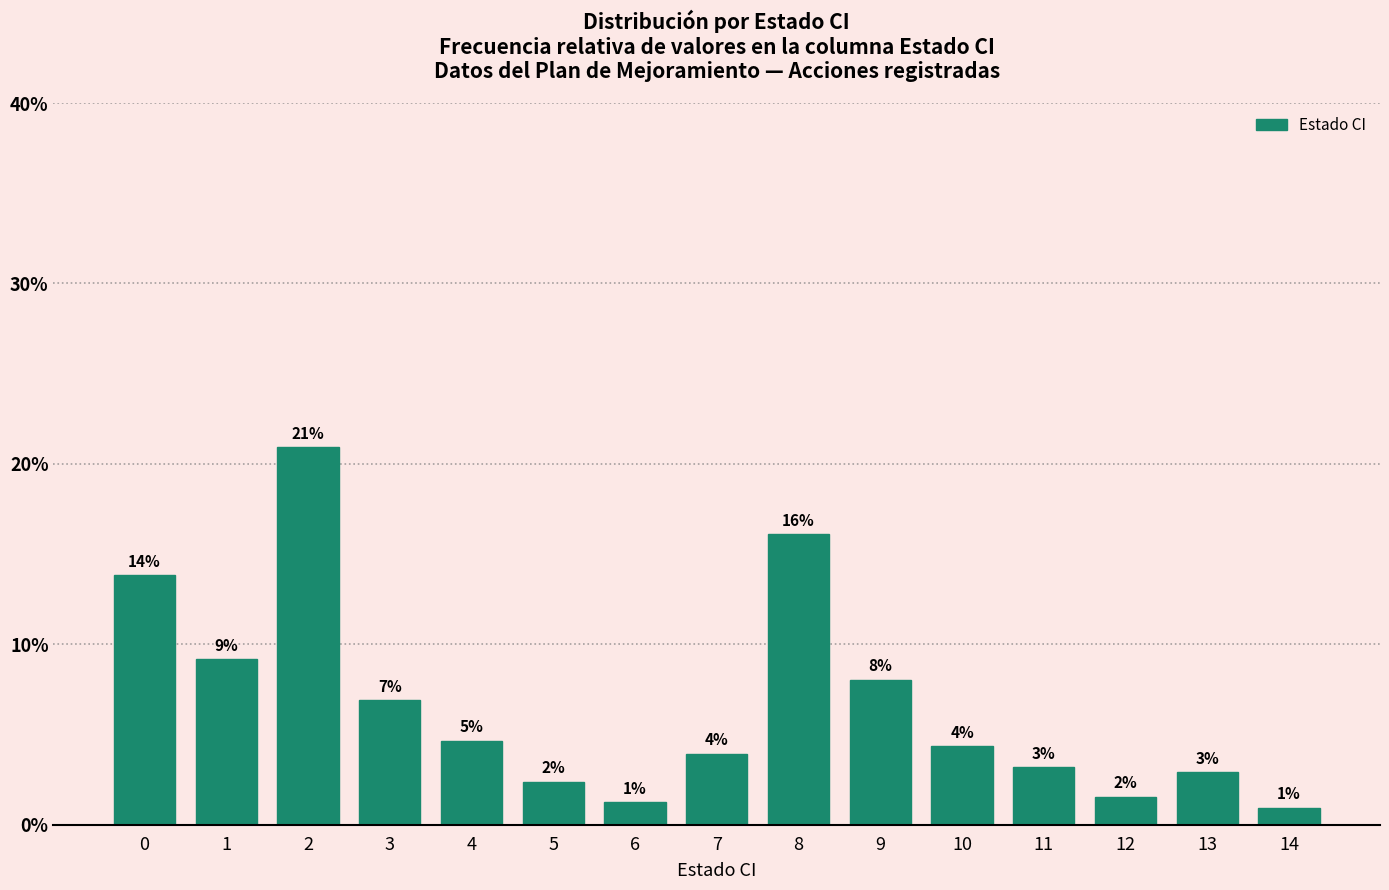

How many bars are there in total?

15